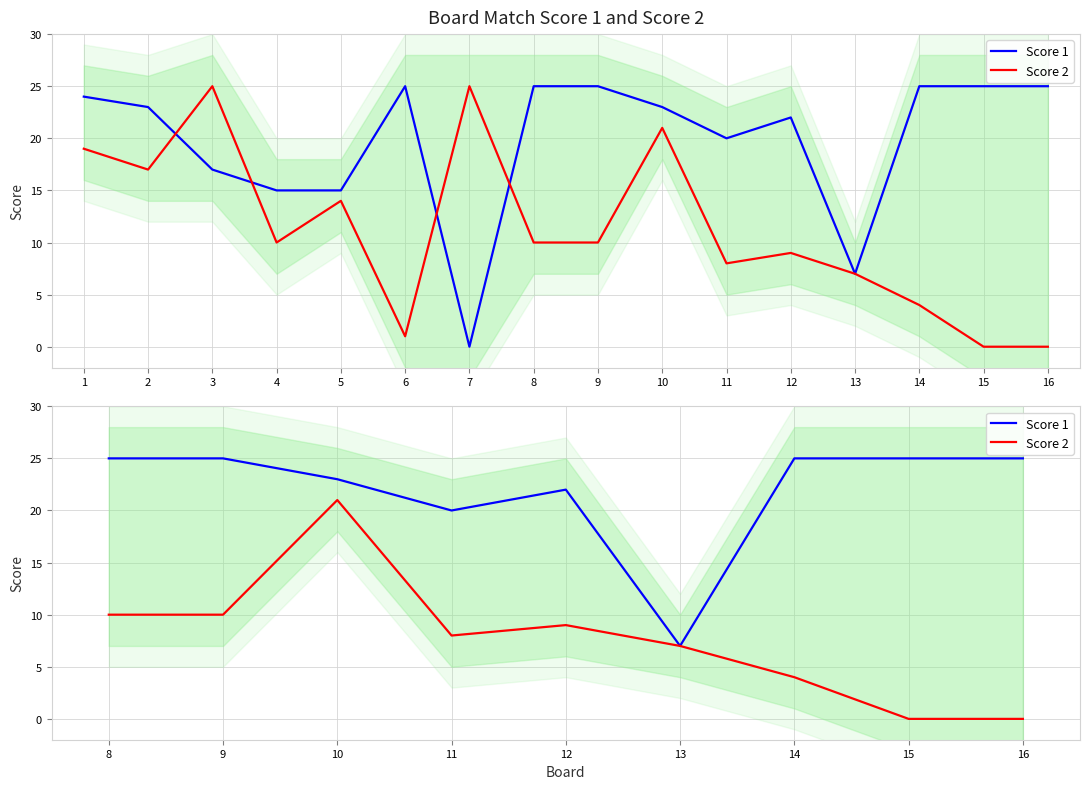

Rank the series by their average value, from lowest to highest.

Score 2, Score 1